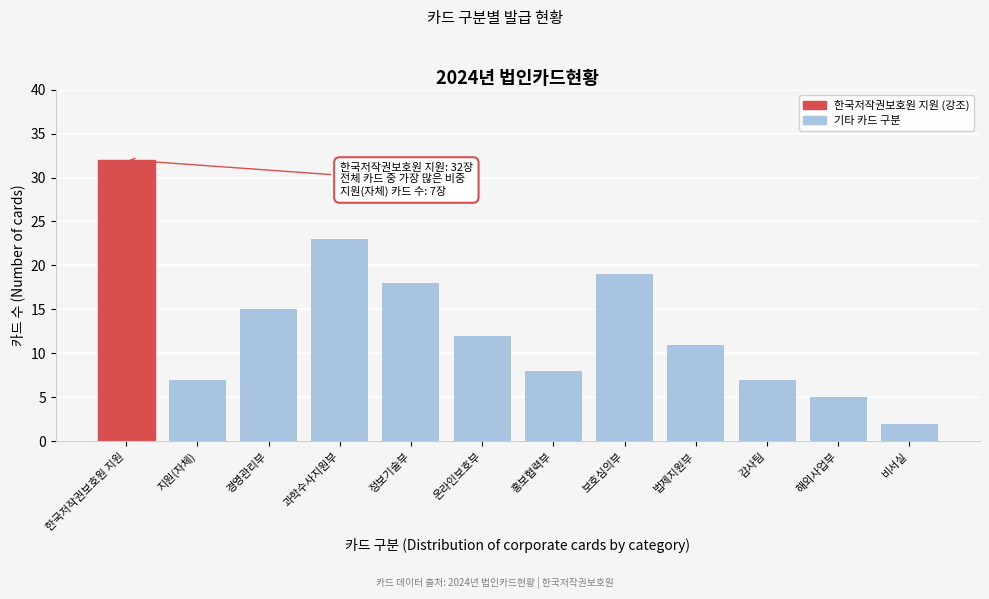

Reading left to right, transcribe all the data shown in this chart.

32	7	15	23	18	12	8	19	11	7	5	2